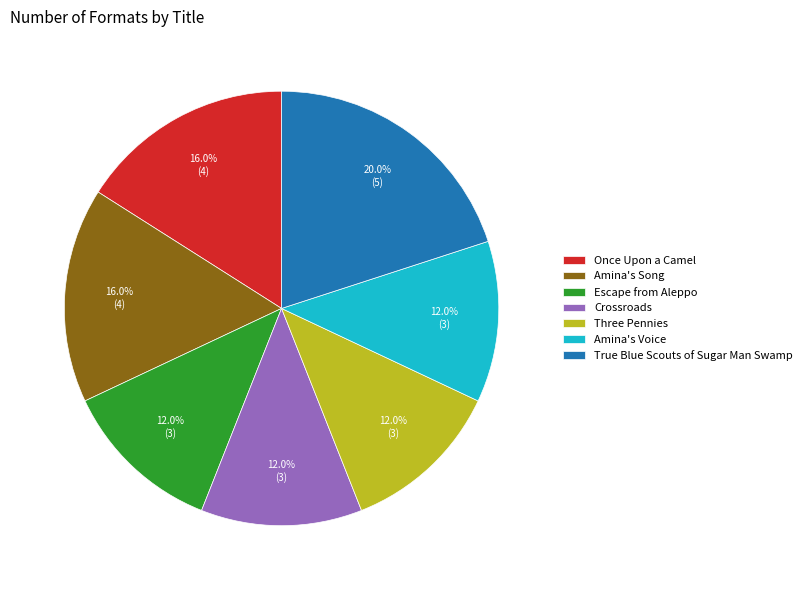

How many slices are in this pie chart?

7